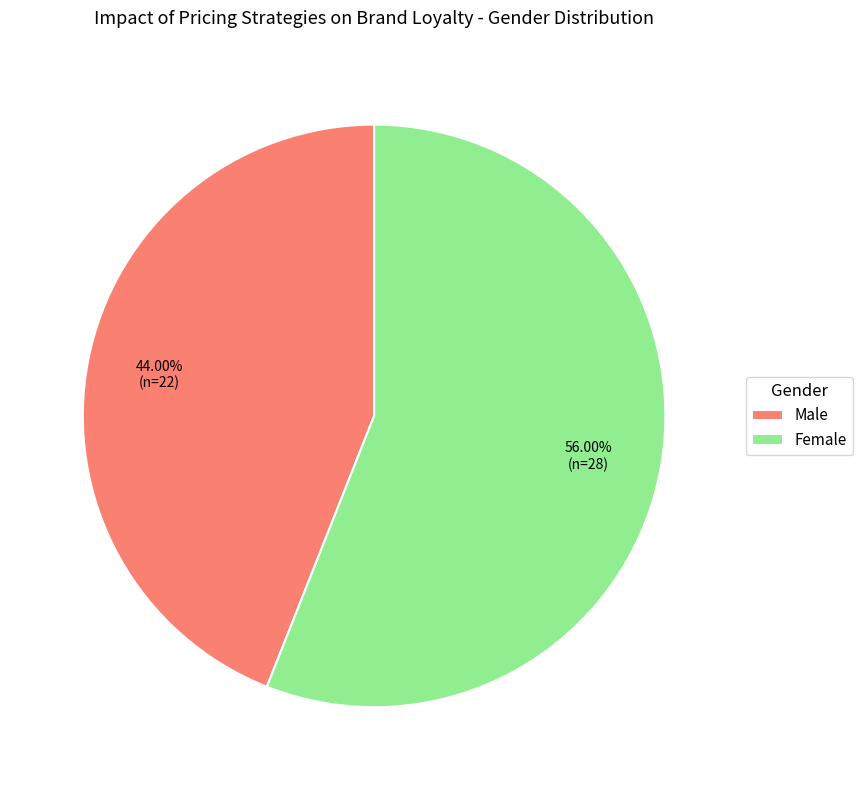

How many slices are in this pie chart?

2